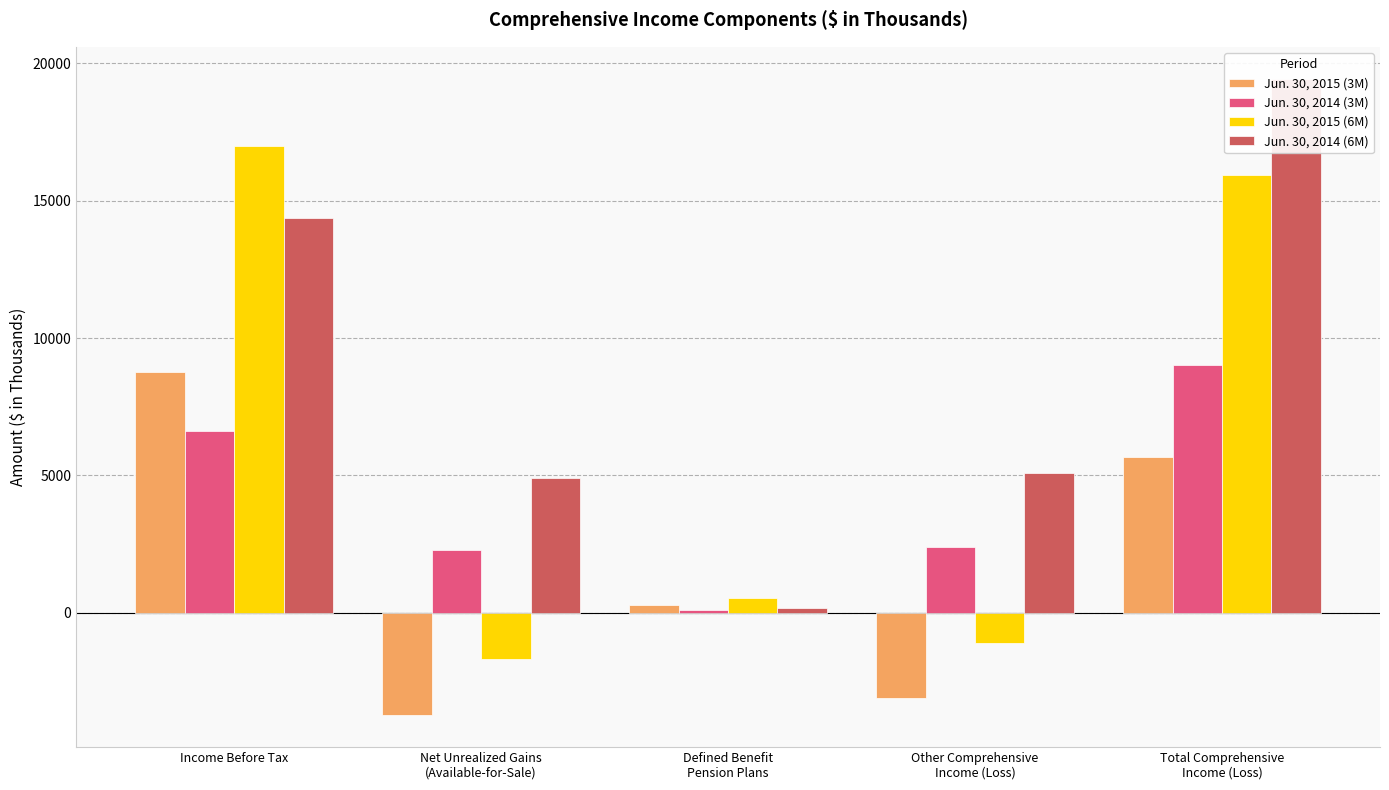

How many bars are there in total?

20